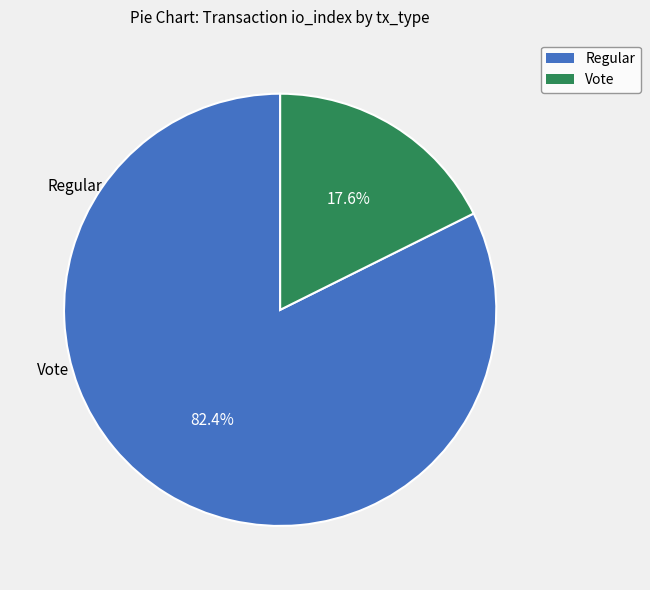

What percentage do Vote and Regular together represent?

100.0%